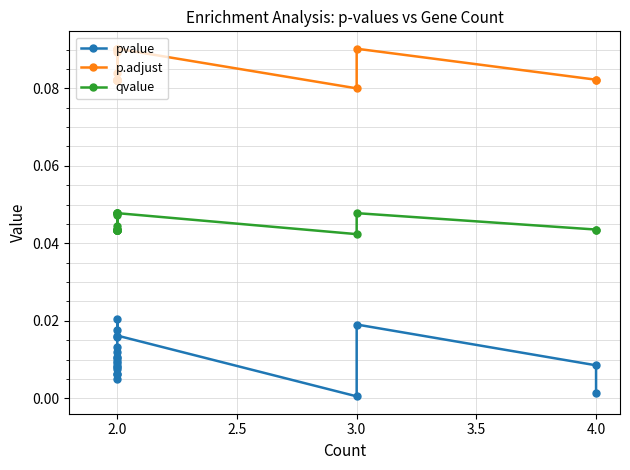

What is the sum of all pvalue values?

0.2